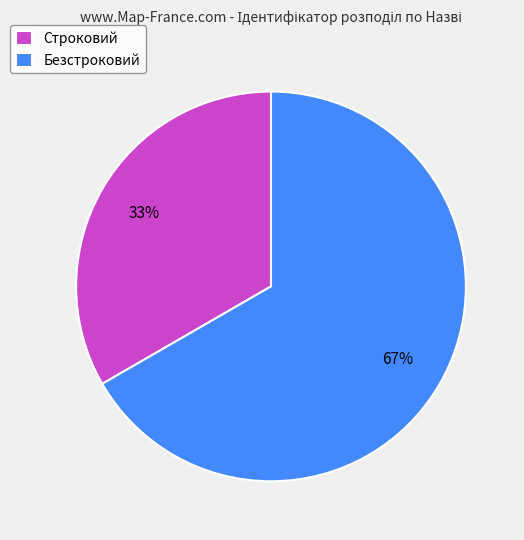

What is the ratio of the value at Безстроковий to the value at Строковий?

2.0